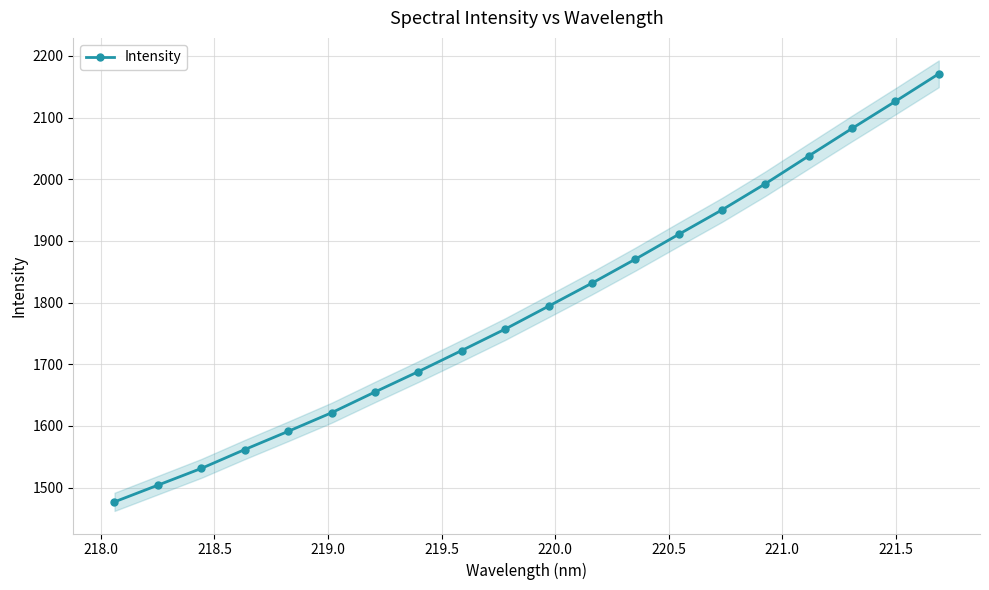

True or false: Intensity has more than 2 interior local peaks.

False